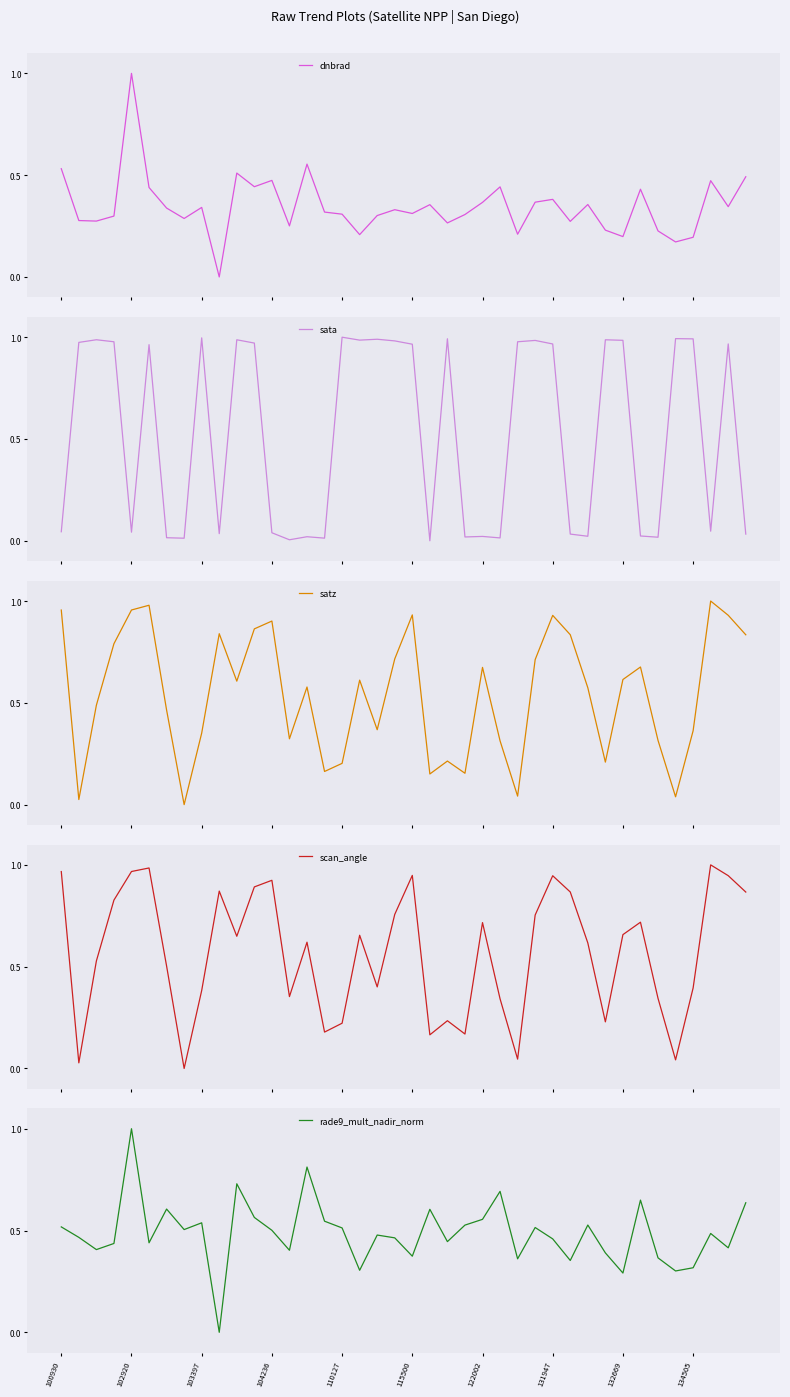

At how many categories does at least one series exceed 0?

40